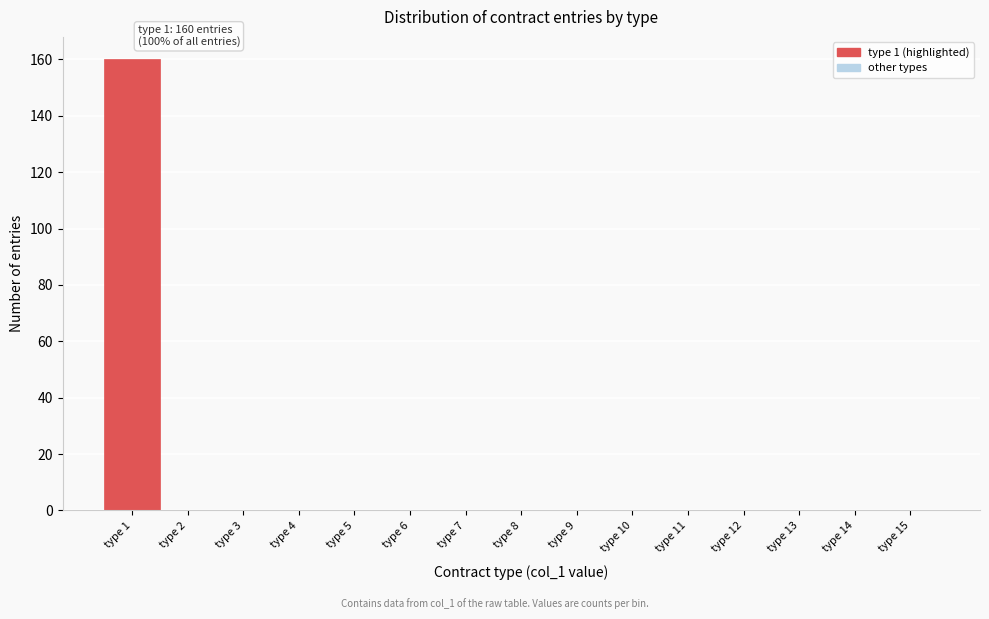

Over which range of the x-axis is the bar tallest?

0.5 to 1.5